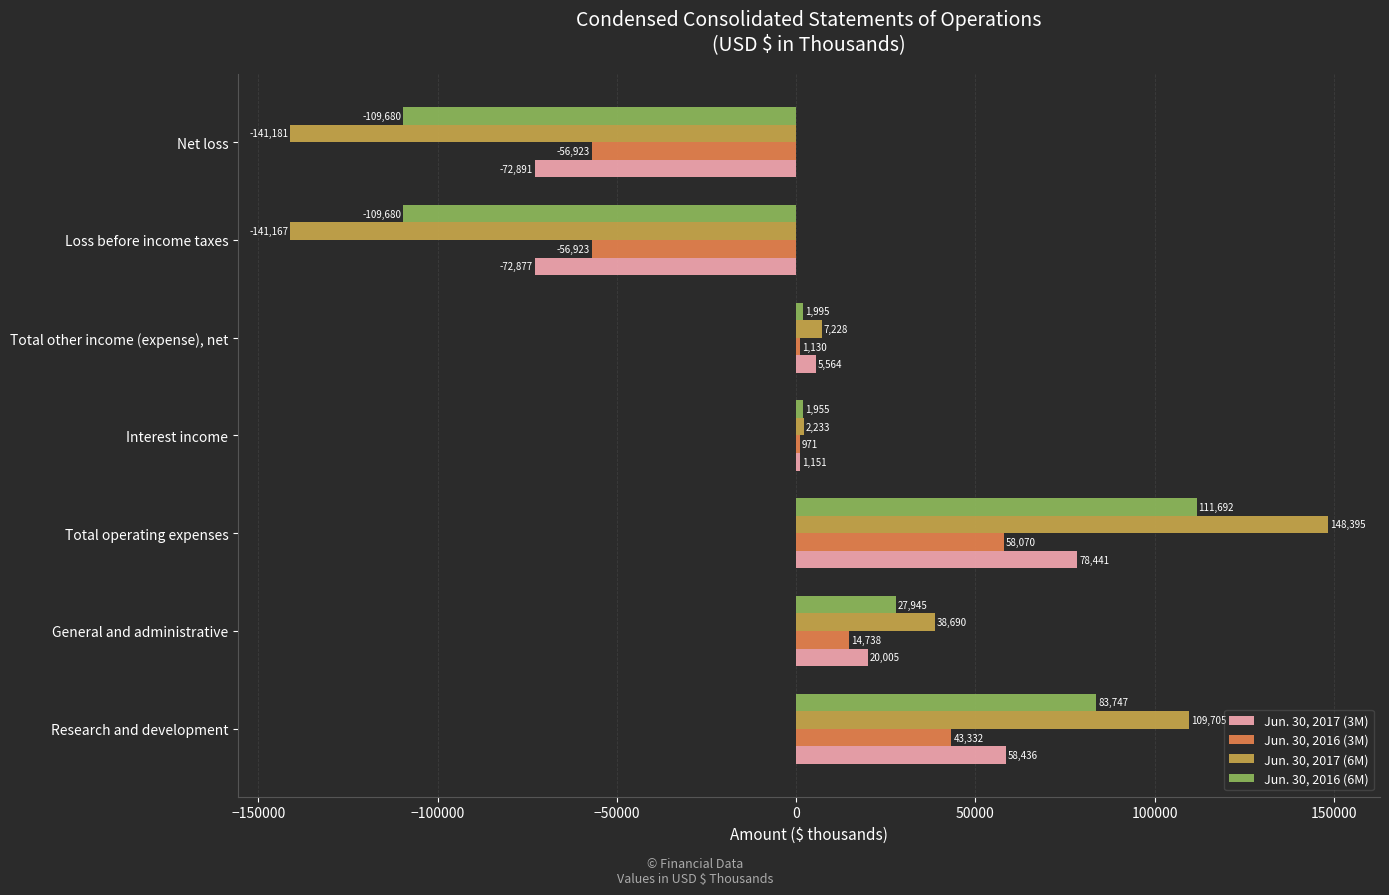

Is it true that Jun. 30, 2016 (3M) equals 91139 at Total operating expenses?

False